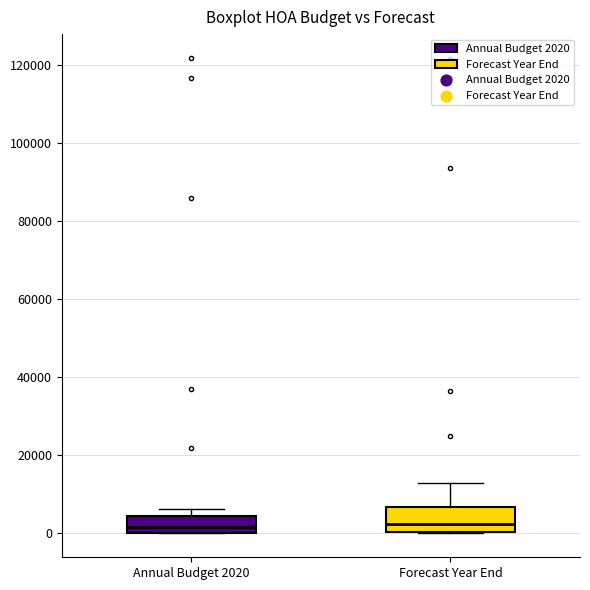

Reading left to right, transcribe this box plot: for each box, give where its median line is, the range the box spans, and where its two whiskers end, as read against the y-axis. The values are not printed on the chart, so give them approximately, as read against the axis.

Annual Budget 2020: median 2000, box 0 to 4000, whiskers 0 to 6000
Forecast Year End: median 2000, box 0 to 6000, whiskers 0 to 14000